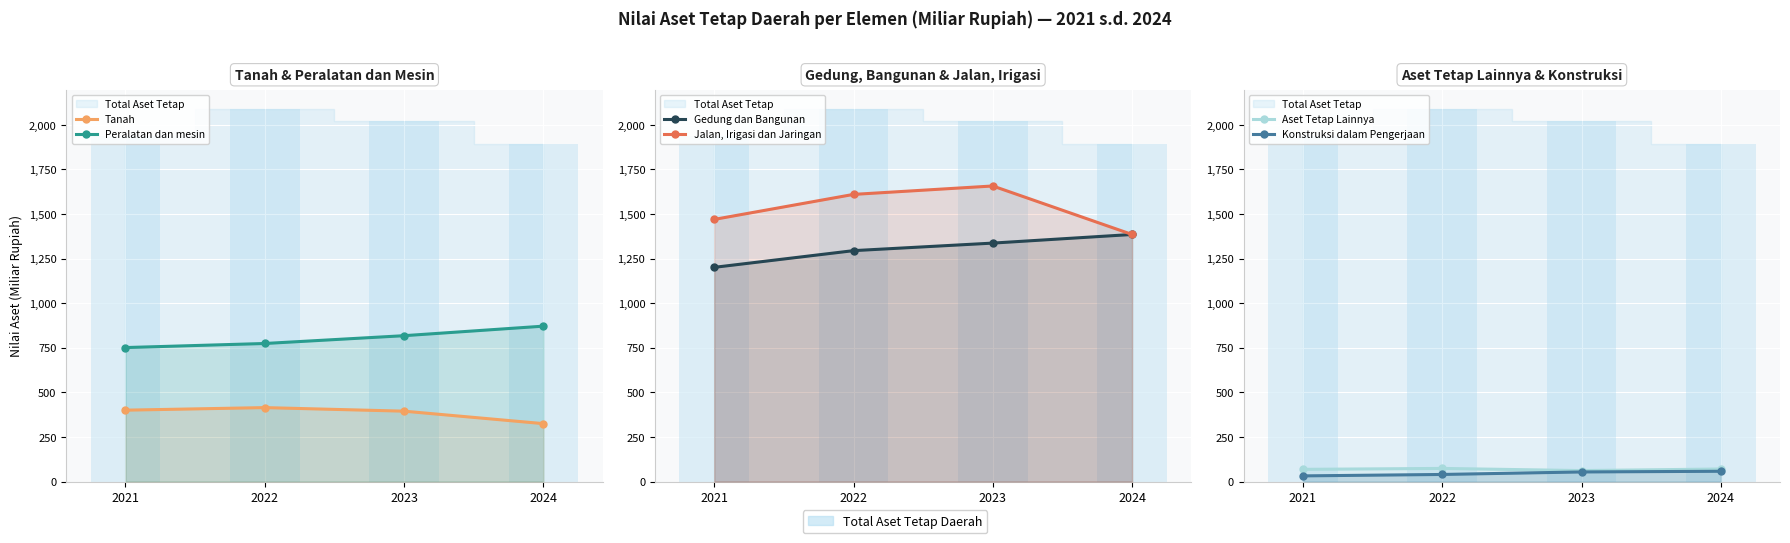

List the series in order of their peak value, lowest first.

Konstruksi dalam Pengerjaan, Aset Tetap Lainnya, Tanah, Peralatan dan mesin, Gedung dan Bangunan, Jalan, Irigasi dan Jaringan